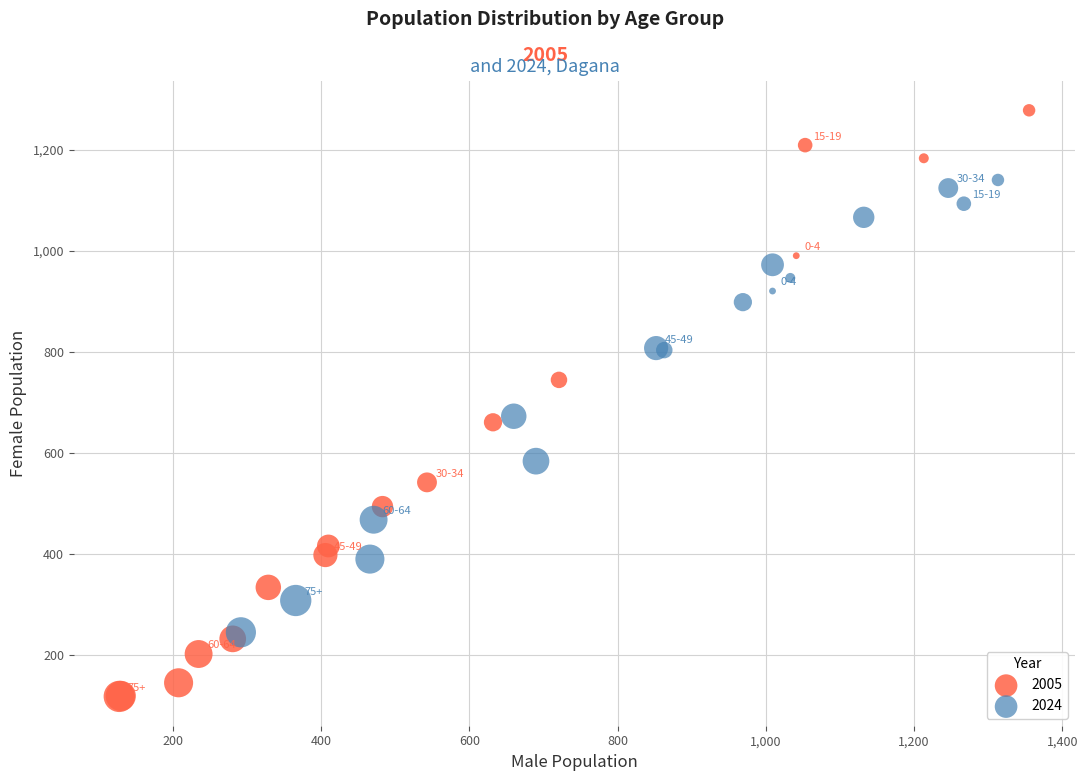

Which series reaches the maximum Y coordinate?

2005